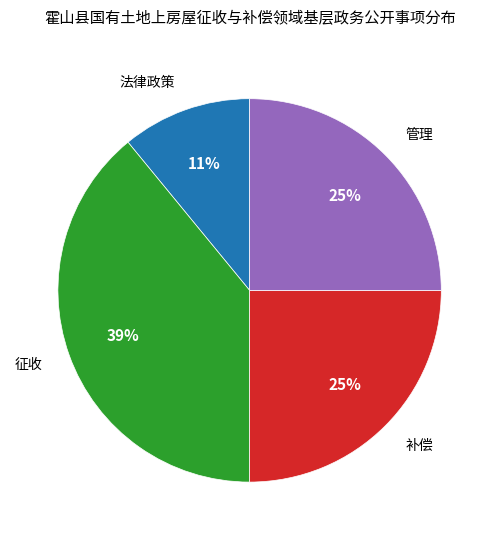

To the nearest percent, what is the difference between the largest and smallest slice percentages?

28%